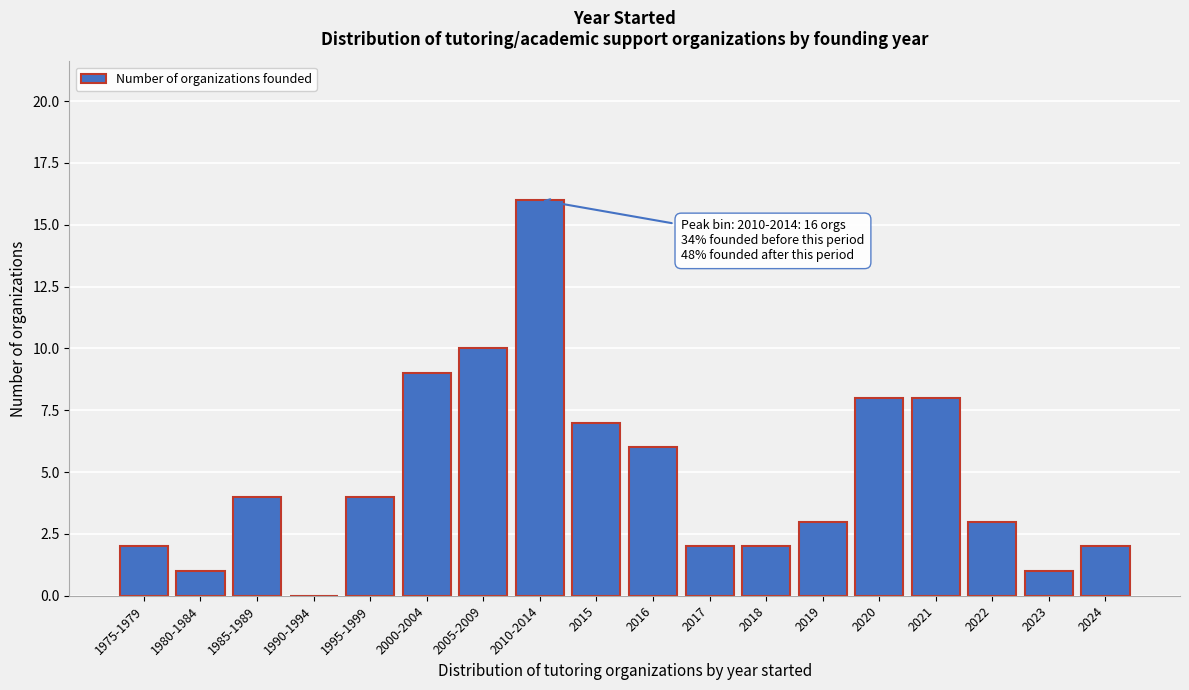

Reading left to right, transcribe all the data shown in this chart.

1975-1979=2	1980-1984=1	1985-1989=4	1990-1994=0	1995-1999=4	2000-2004=9	2005-2009=10	2010-2014=16	2015=7	2016=6	2017=2	2018=2	2019=3	2020=8	2021=8	2022=3	2023=1	2024=2